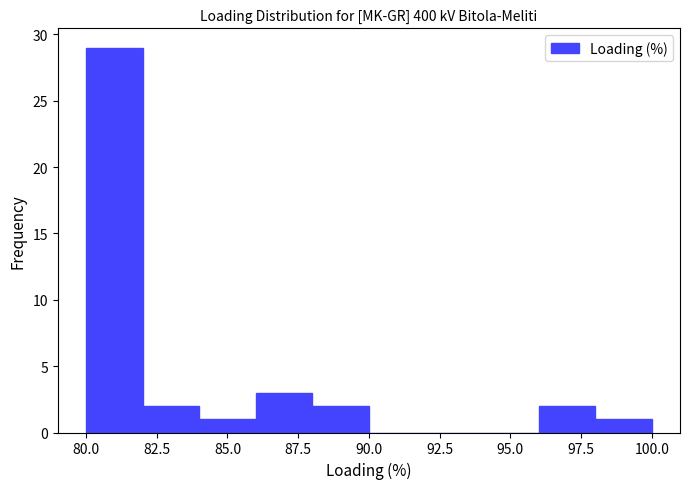

Reading left to right, list every bar in this chart as the range it spans on the x-axis followed by its height. The values are not printed on the chart, so give them approximately, as read against the axis.

80 to 82: 29
82 to 84: 2
84 to 86: 1
86 to 88: 3
88 to 90: 2
90 to 92: 0
92 to 94: 0
94 to 96: 0
96 to 98: 2
98 to 100: 1